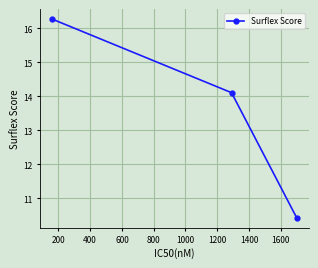

What is the average value?

13.6